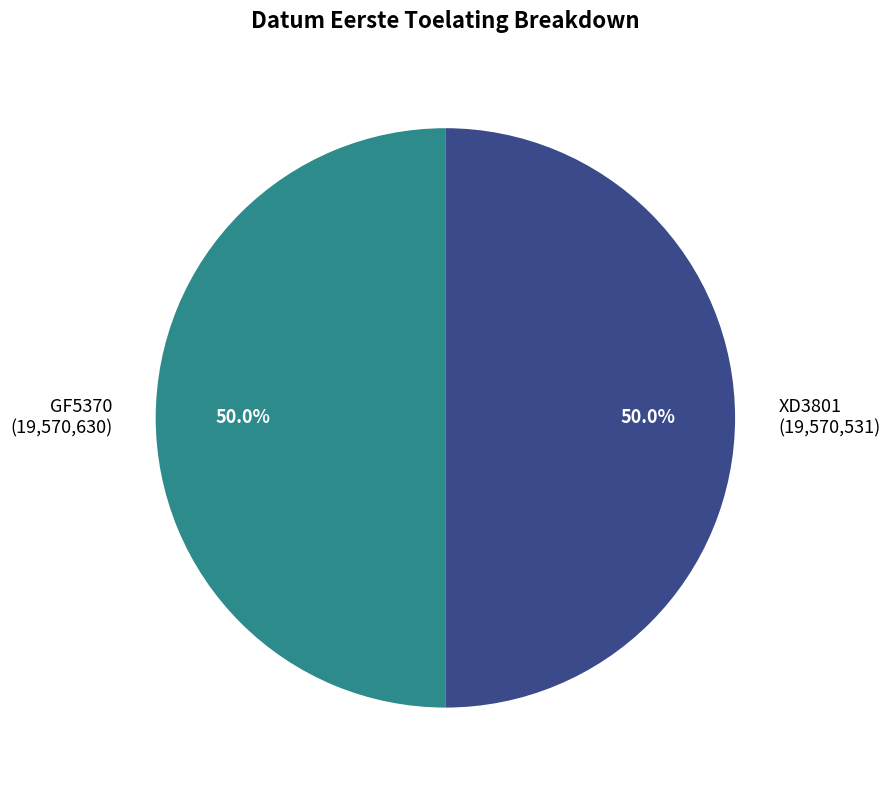

To the nearest percent, what percentage of the pie is XD3801?

50%